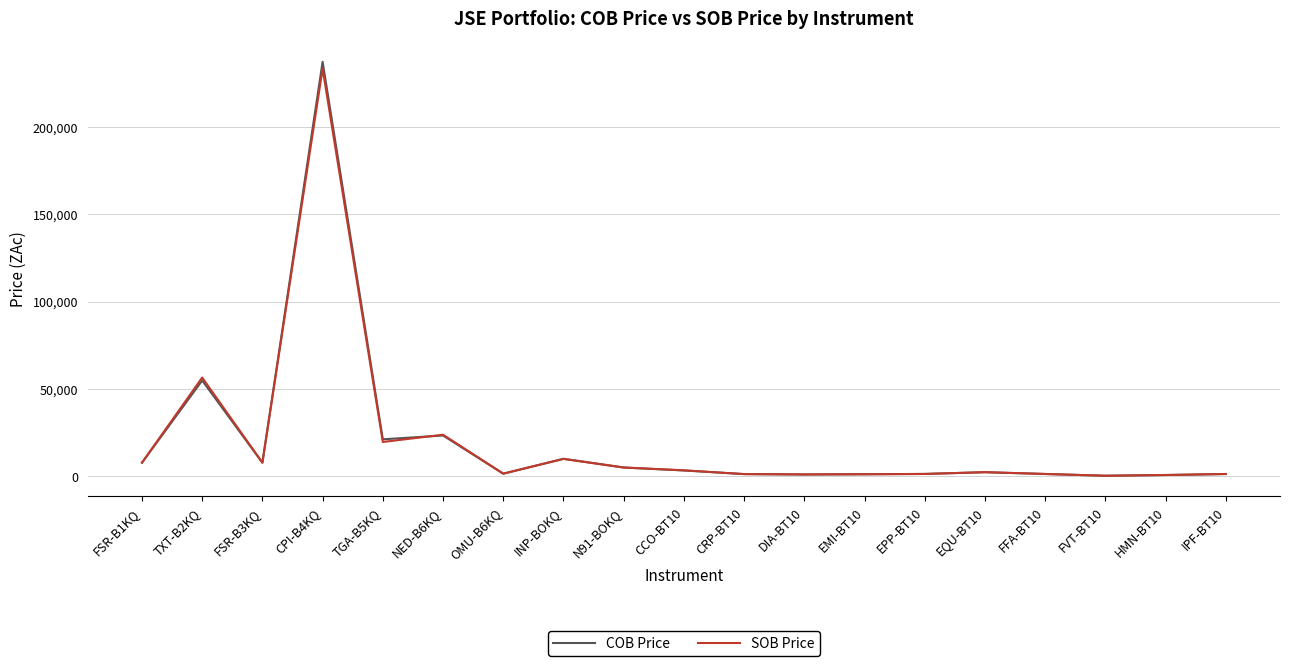

What is the minimum value shown in the chart?

205.0